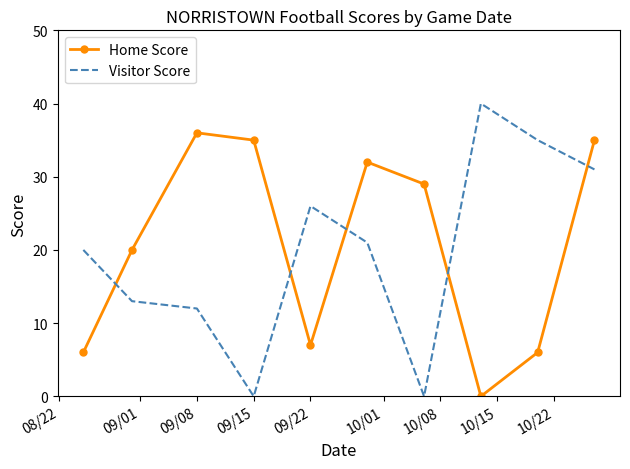

List the series in order of their peak value, highest first.

Visitor Score, Home Score